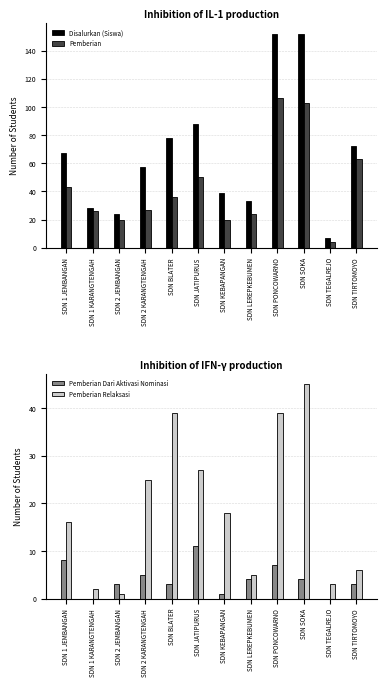

At which label does Disalurkan (Siswa) reach its peak?

SDN PONCOWARNO